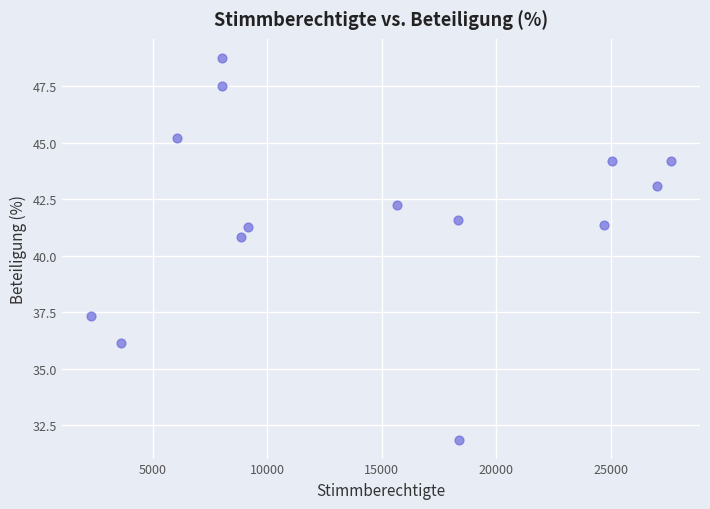

What is the range of Y values (max minus min)?

16.9